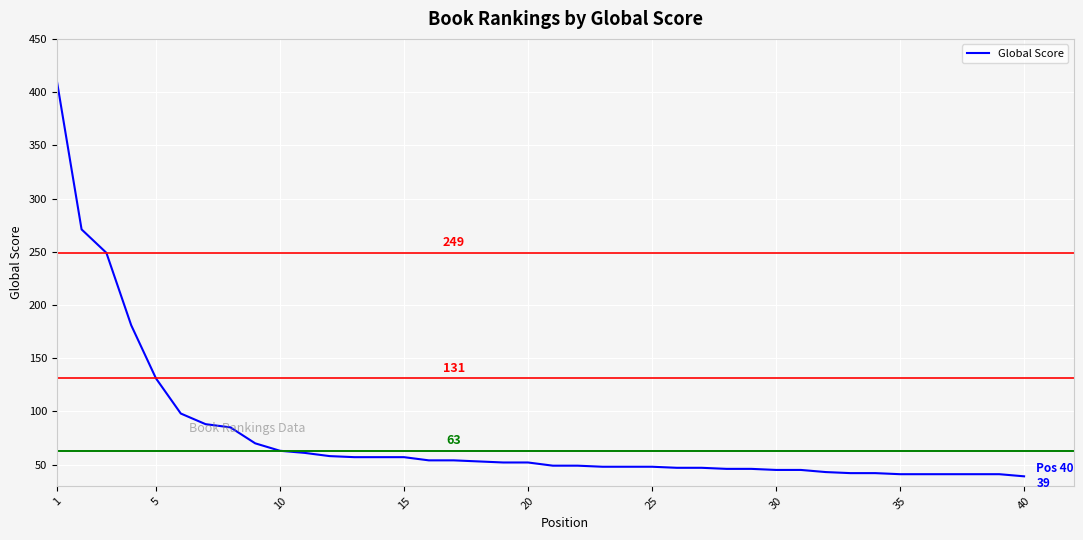

What is the smallest value displayed?

39